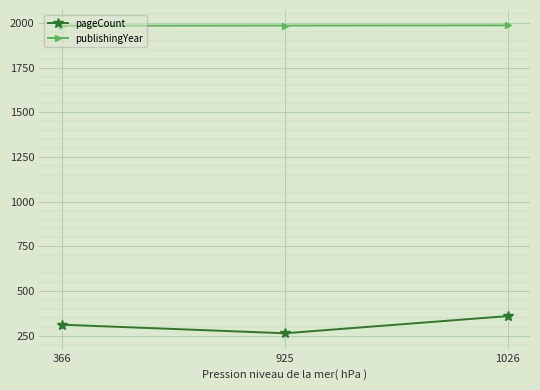

At which label is pageCount closest to 312?

366